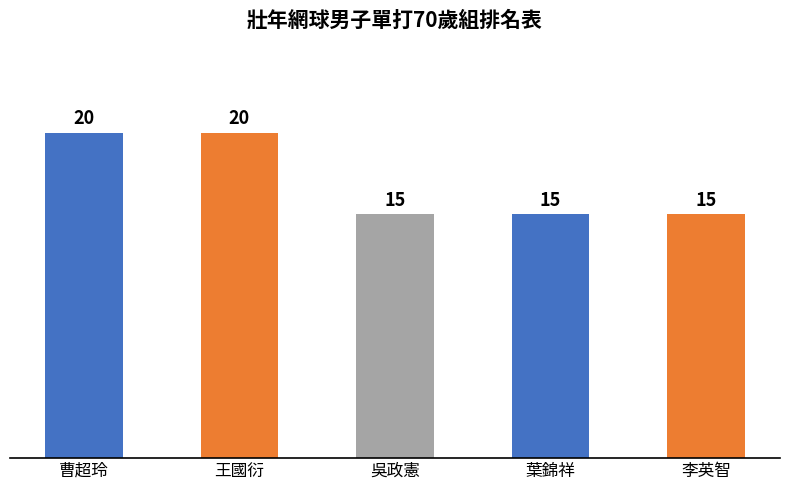

Read the value at 李英智.

15